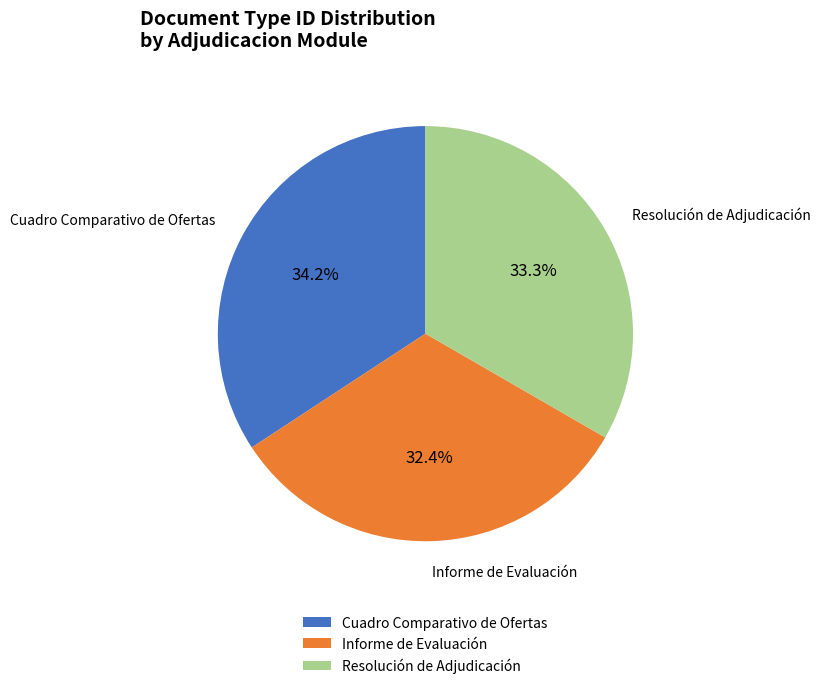

What is the smallest slice in the pie chart?

Informe de Evaluación